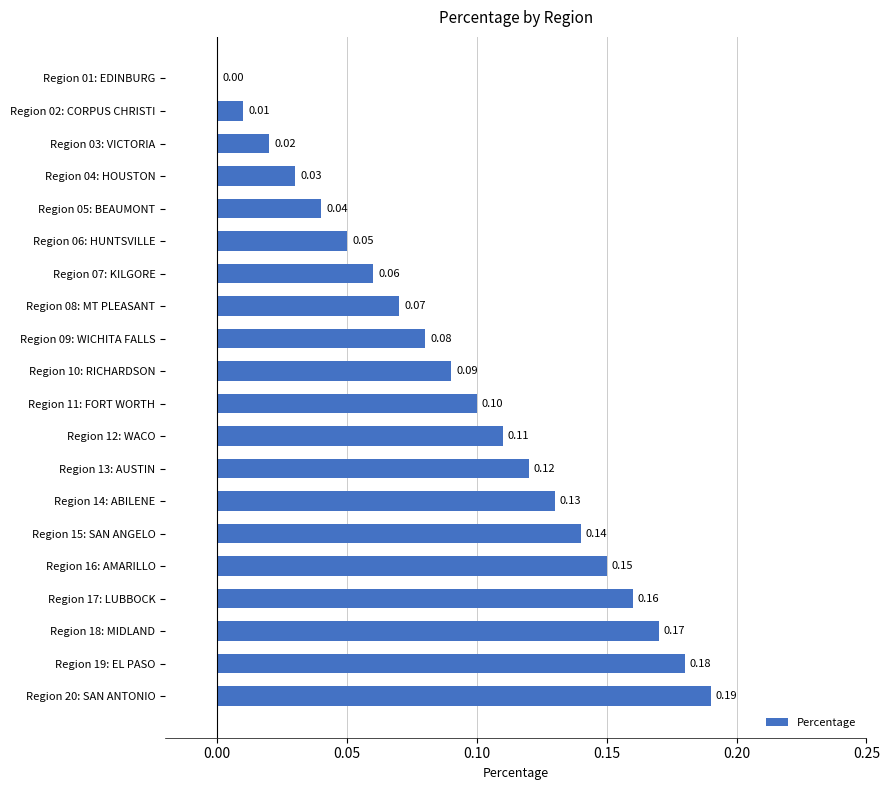

What is the sum of all values?

1.9